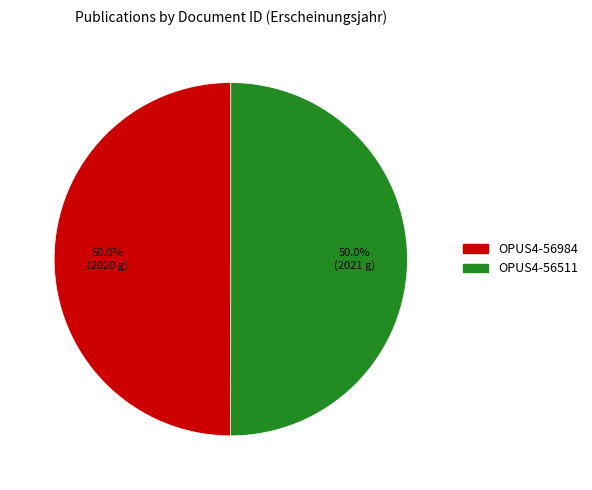

What is the ratio of the value at OPUS4-56984 to the value at OPUS4-56511?

1.0